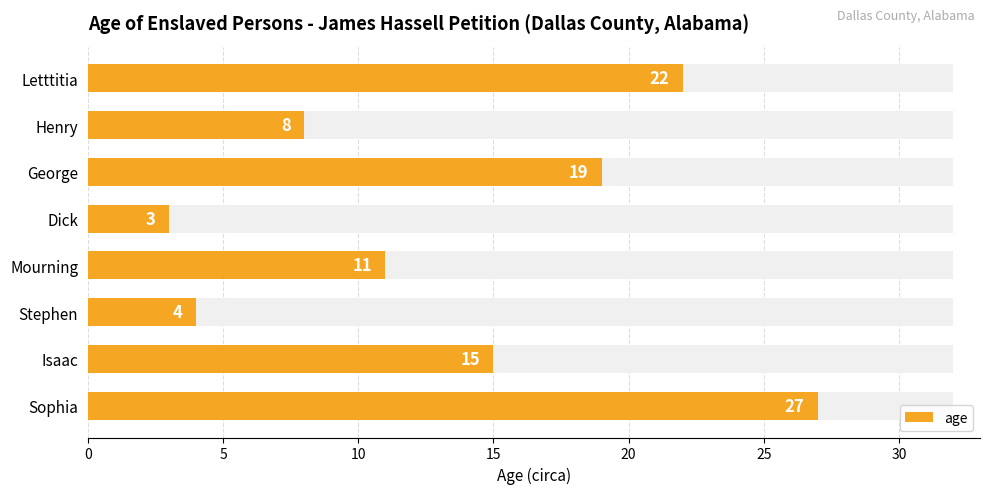

Does the chart contain any negative values?

No